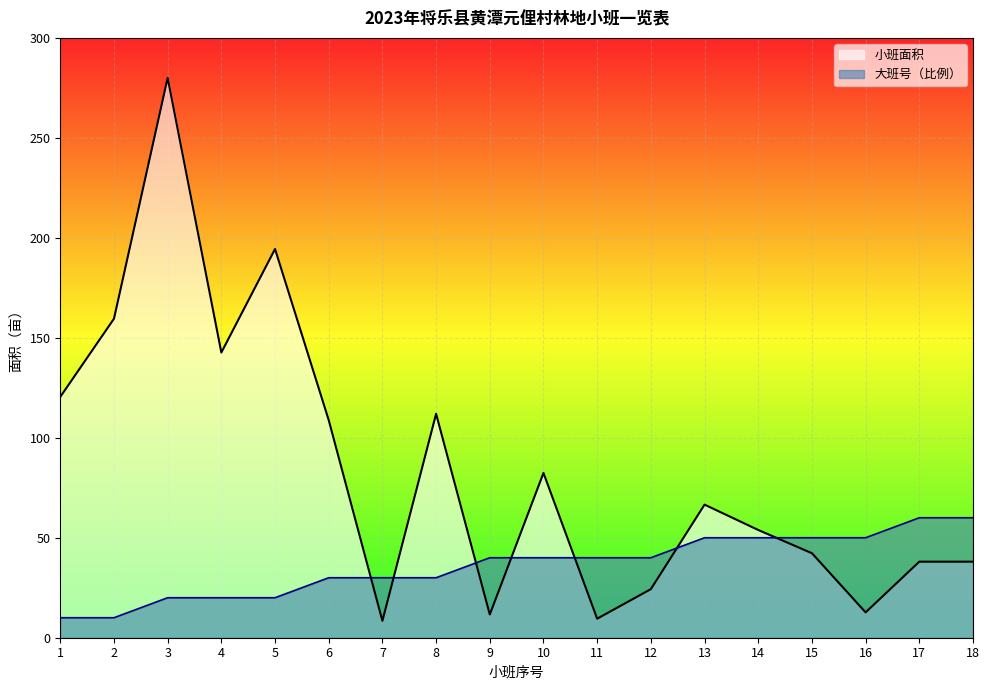

Which series has the largest range (max minus min)?

小班面积